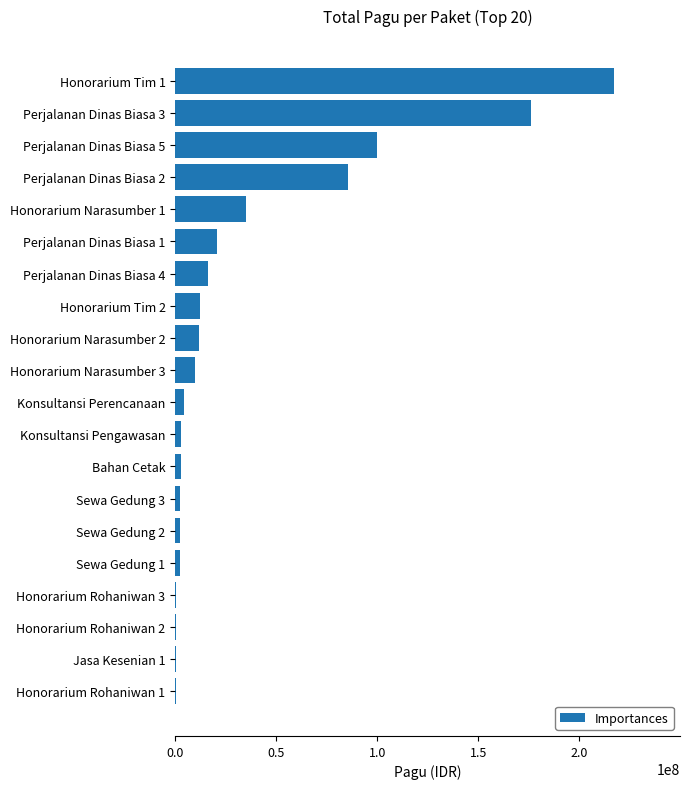

What is the greatest value displayed?

217200000